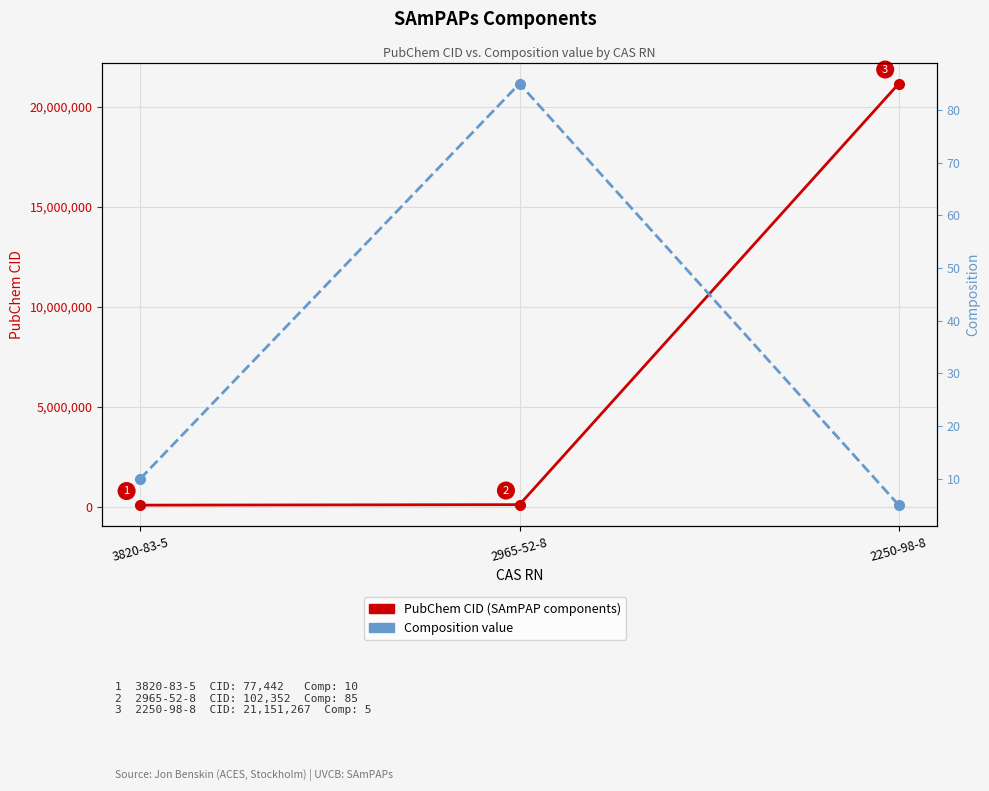

How many data points in Composition are less than 10?

1